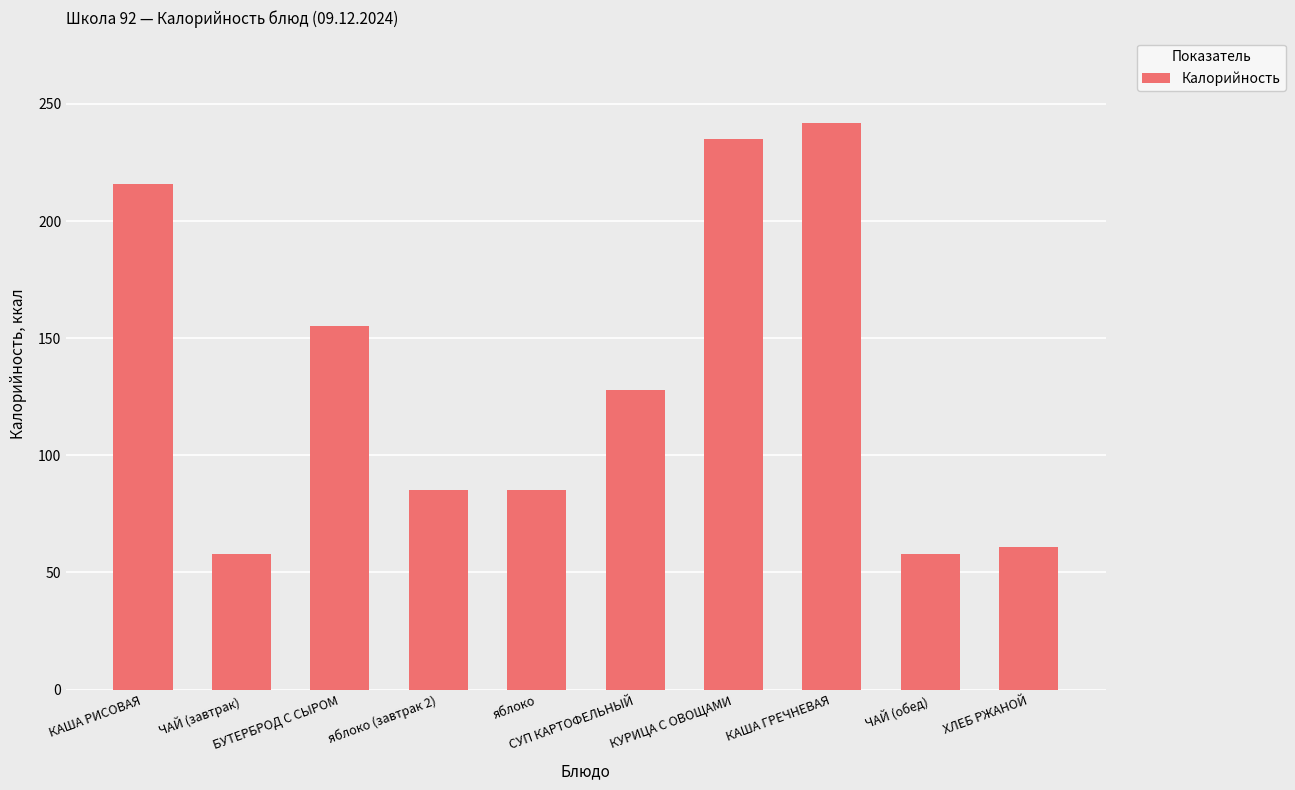

What position from the left is ХЛЕБ РЖАНОЙ?

10